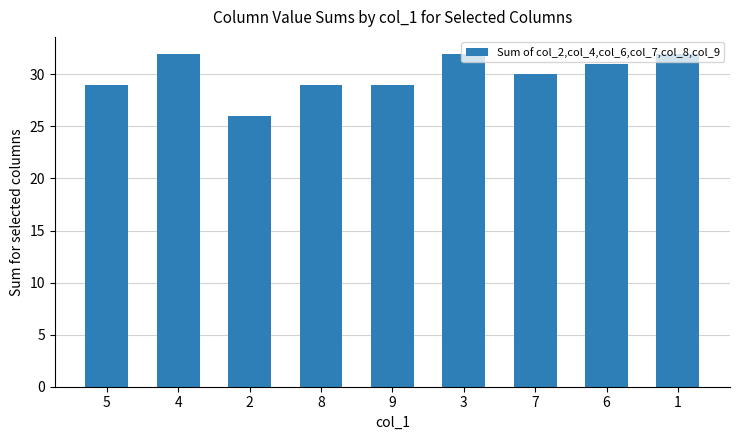

What is the ratio of the value at 9 to the value at 6?

0.9